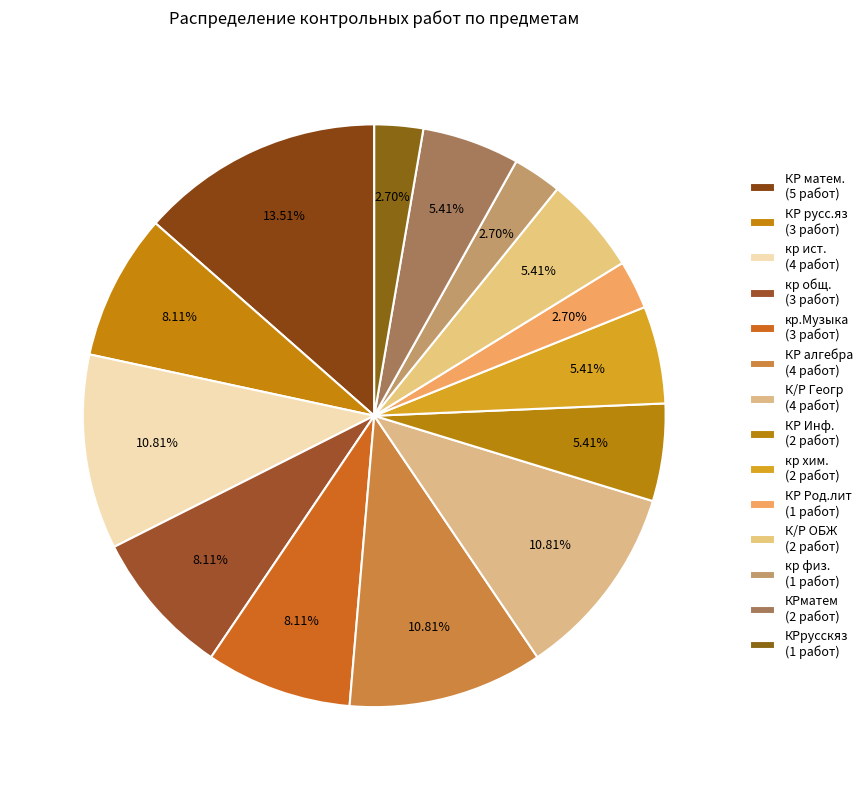

How many segments does this pie chart have?

14